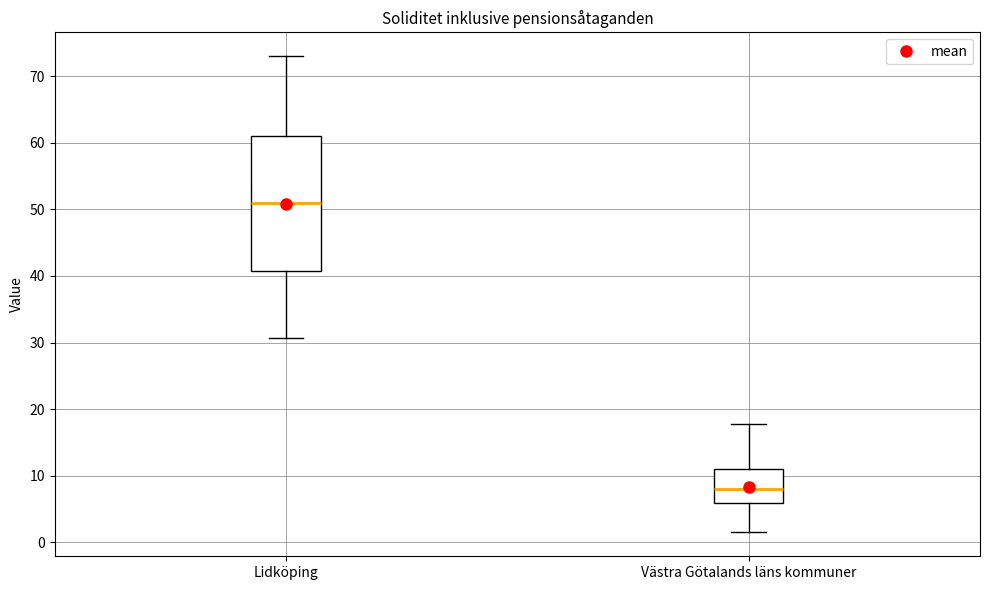

Reading left to right, transcribe this box plot: for each box, give where its median line is, the range the box spans, and where its two whiskers end, as read against the y-axis. The values are not printed on the chart, so give them approximately, as read against the axis.

Lidköping: median 51, box 41 to 61, whiskers 31 to 73
Västra Götalands läns kommuner: median 8, box 6 to 11, whiskers 1 to 18